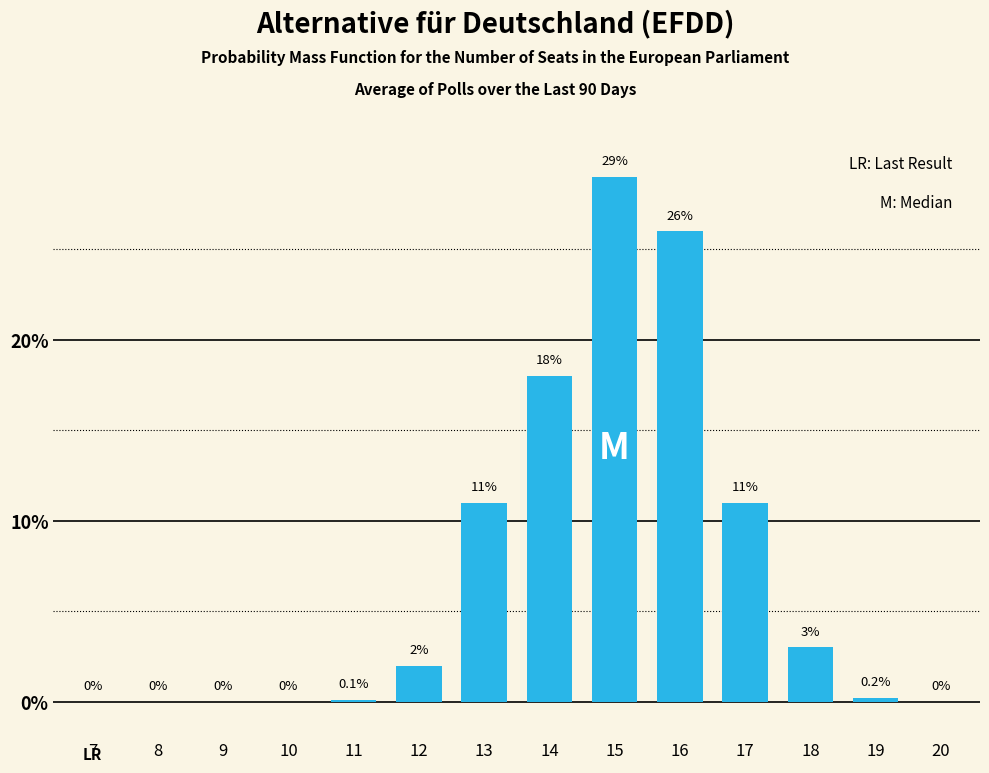

Reading left to right, extract all data points from this chart.

7=0.0	8=0.0	9=0.0	10=0.0	11=0.1	12=2.0	13=11.0	14=18.0	15=29.0	16=26.0	17=11.0	18=3.0	19=0.2	20=0.0